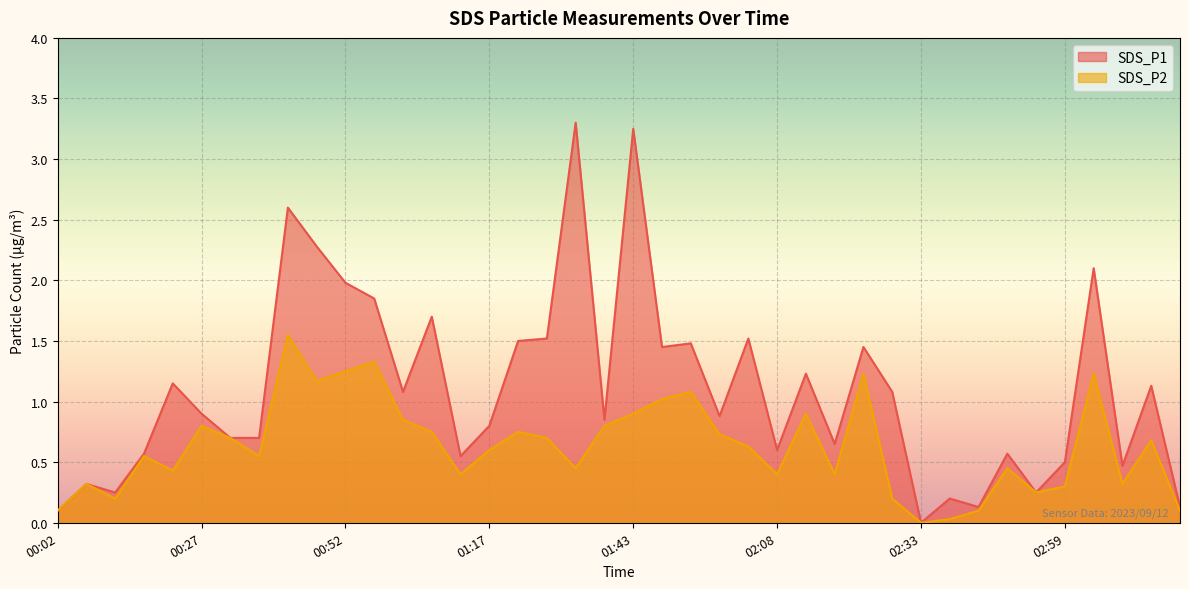

At which label does SDS_P2 reach its peak?

00:42